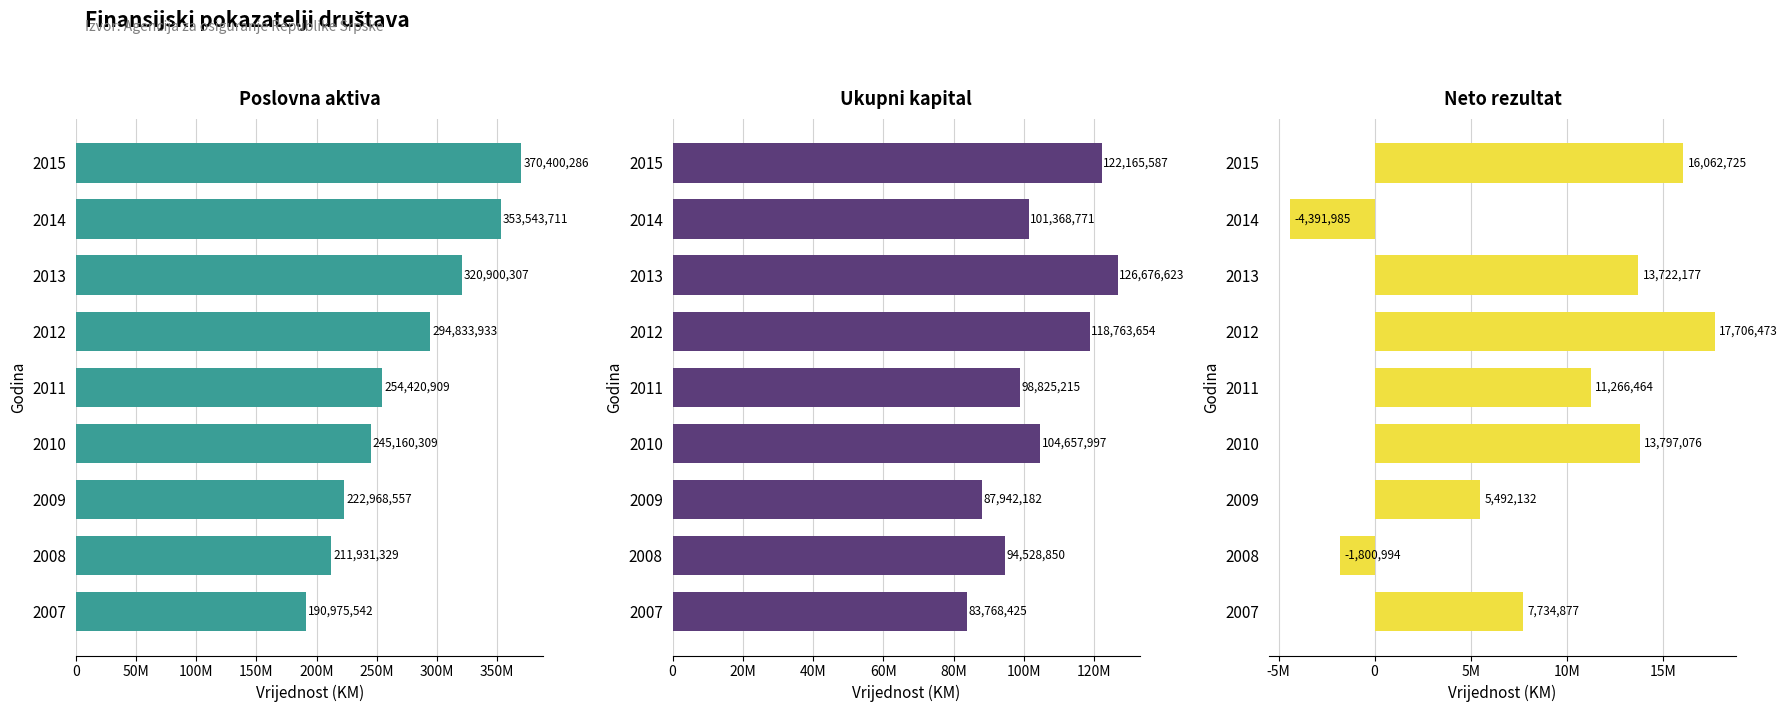

What are all the series names shown in the legend?

Poslovna aktiva, Ukupni kapital, Neto rezultat